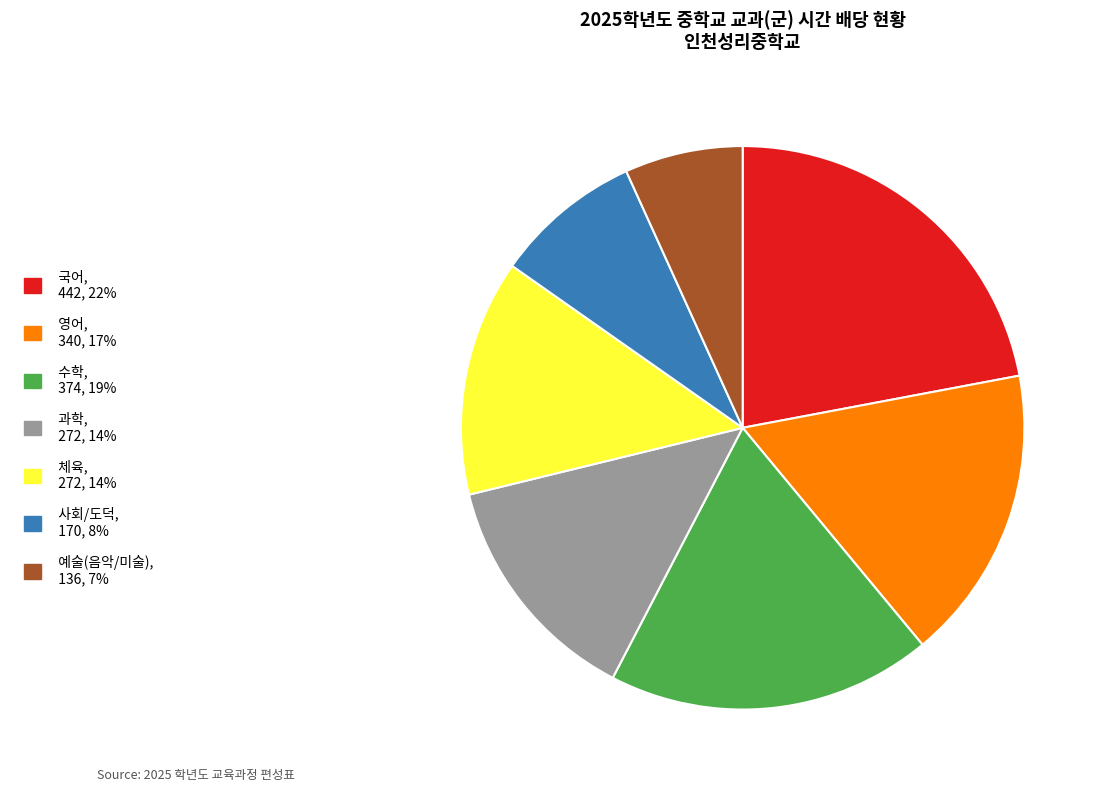

Combined, do 예술(음악/미술) and 과학 account for over 50%?

No